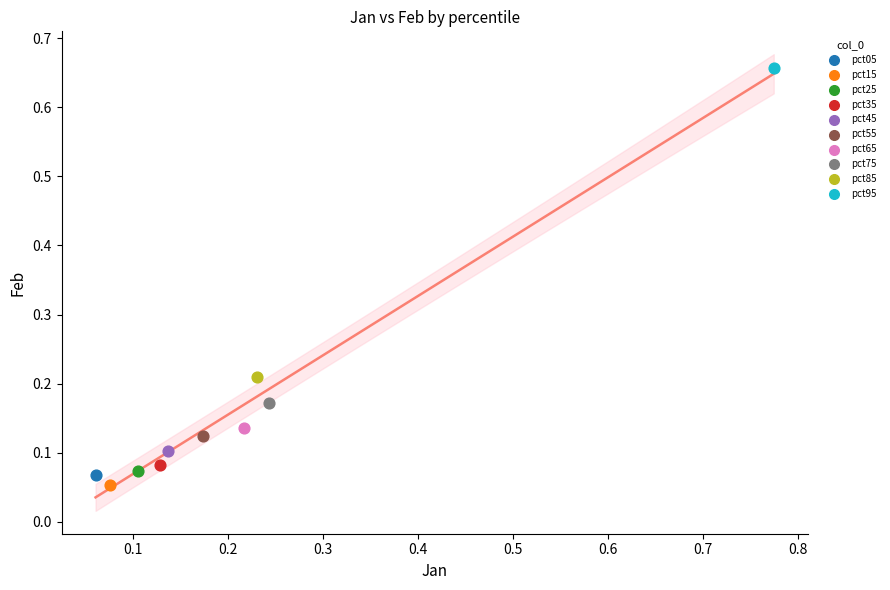

Which series reaches the maximum Y coordinate?

pct95